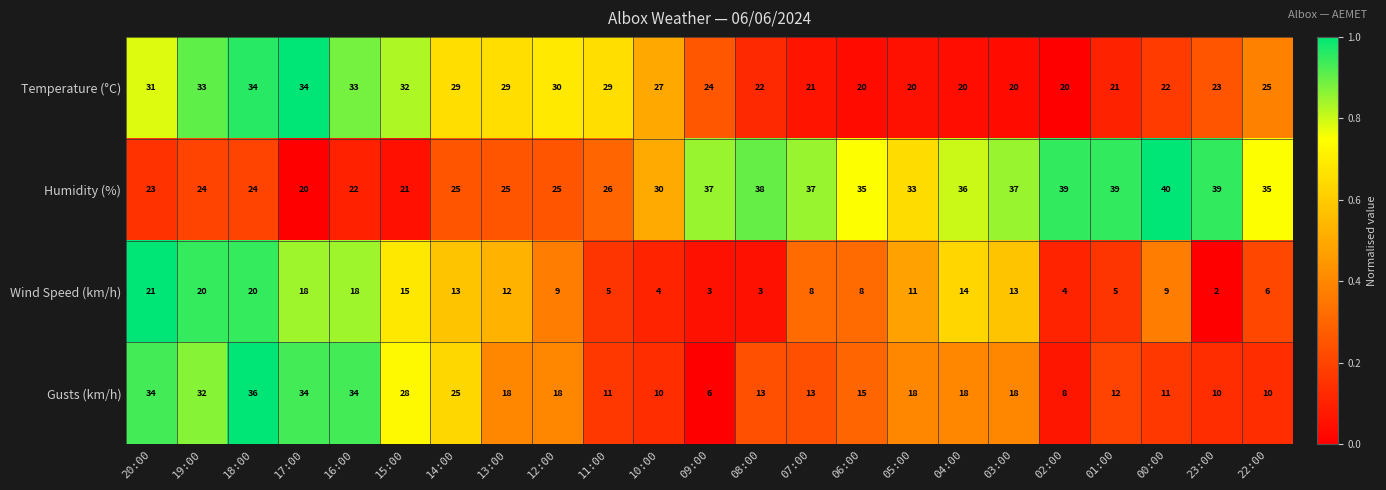

List the series in order of their peak value, lowest first.

Wind Speed (km/h), Temperature (°C), Gusts (km/h), Humidity (%)